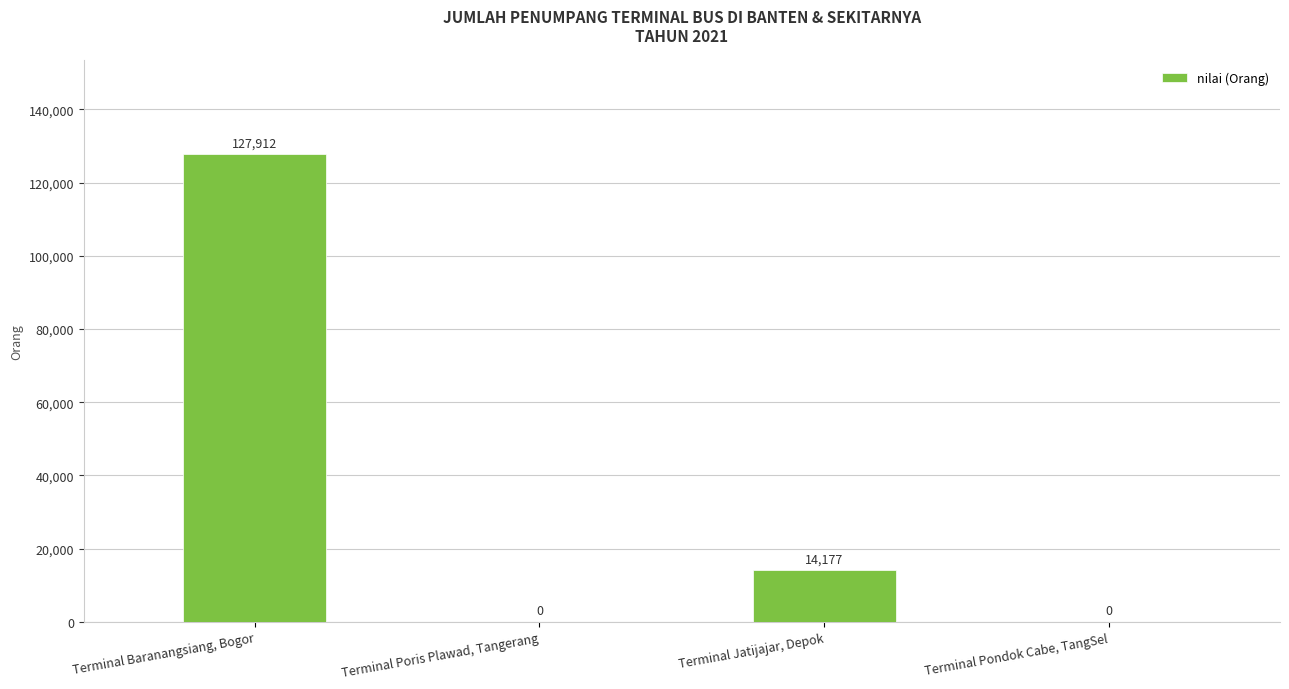

What is the sum of all values?

142089